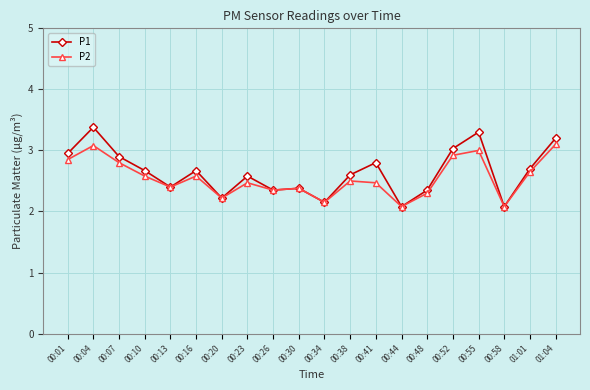

What is the value of the P2 point at the 12th from the left?

2.5